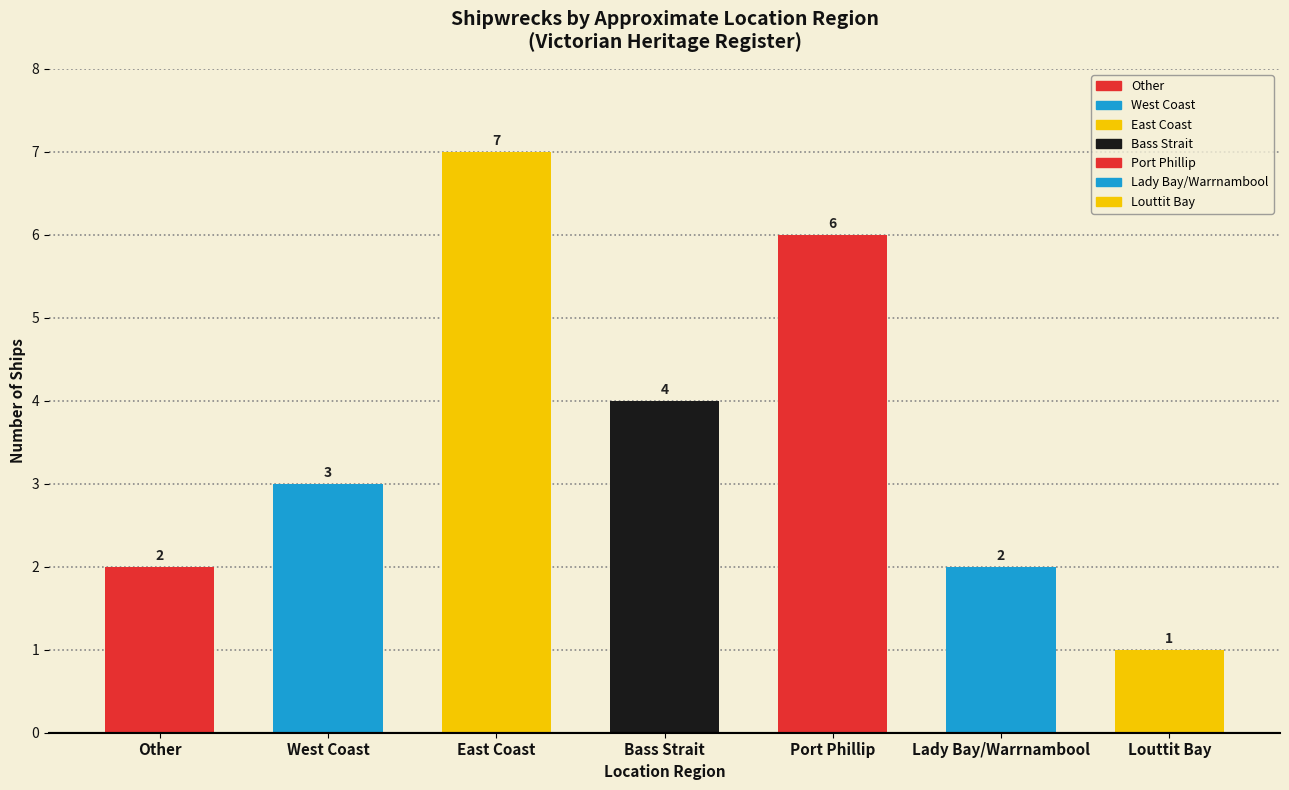

How many bars are there in total?

7